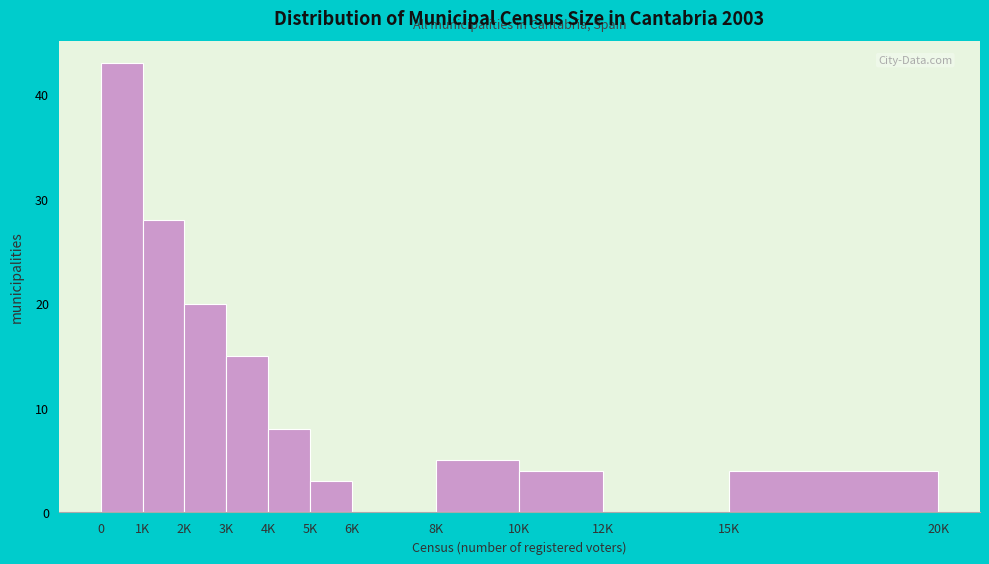

Reading left to right, list all the values displayed in this chart.

0=43	1K=28	2K=20	3K=15	4K=8	5K=3	6K=0	8K=5	10K=4	12K=0	15K=4